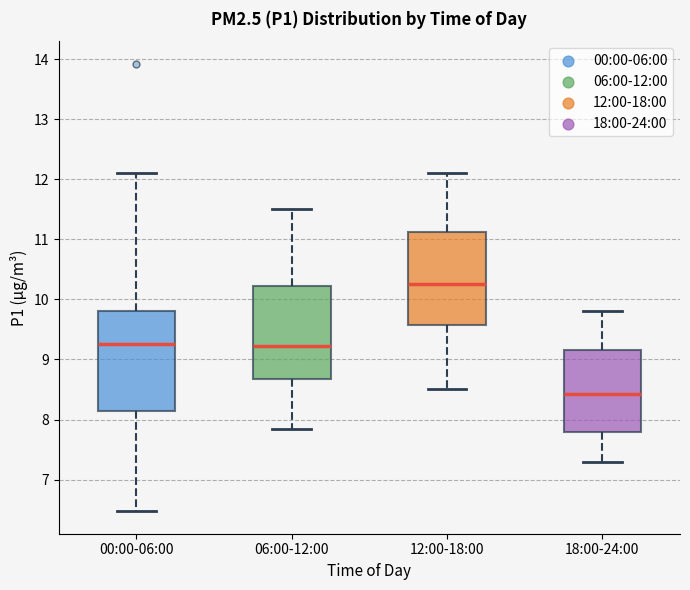

Which box's median line is the lowest?

18:00-24:00